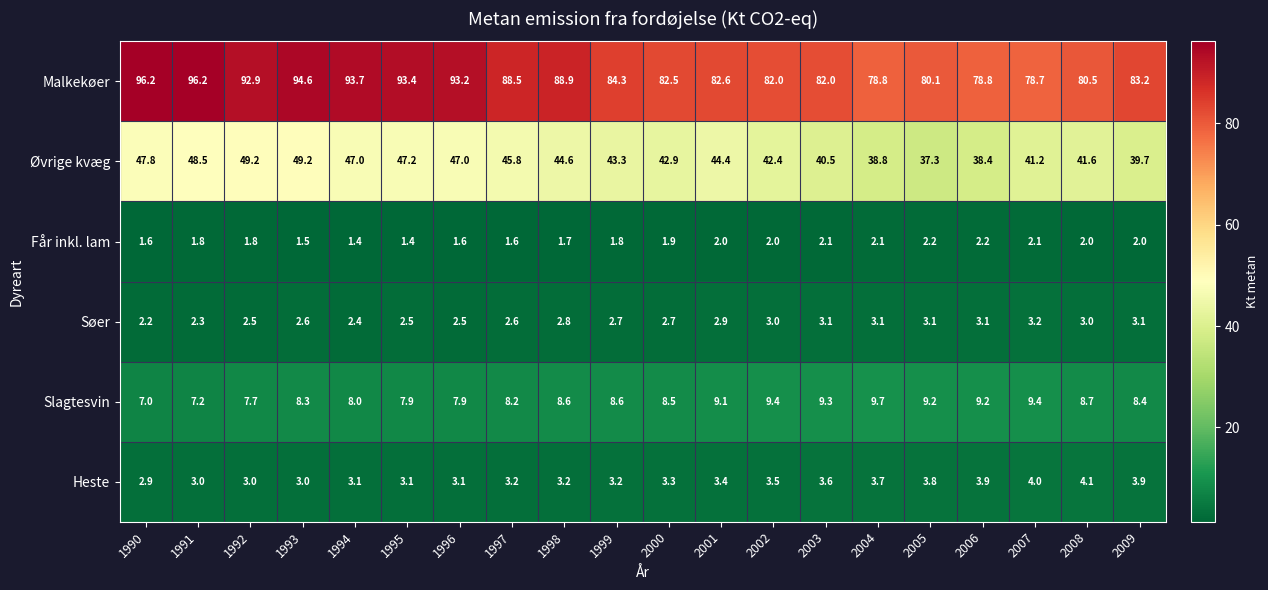

What is the approximate value of Øvrige kvæg at 1997?

45.8